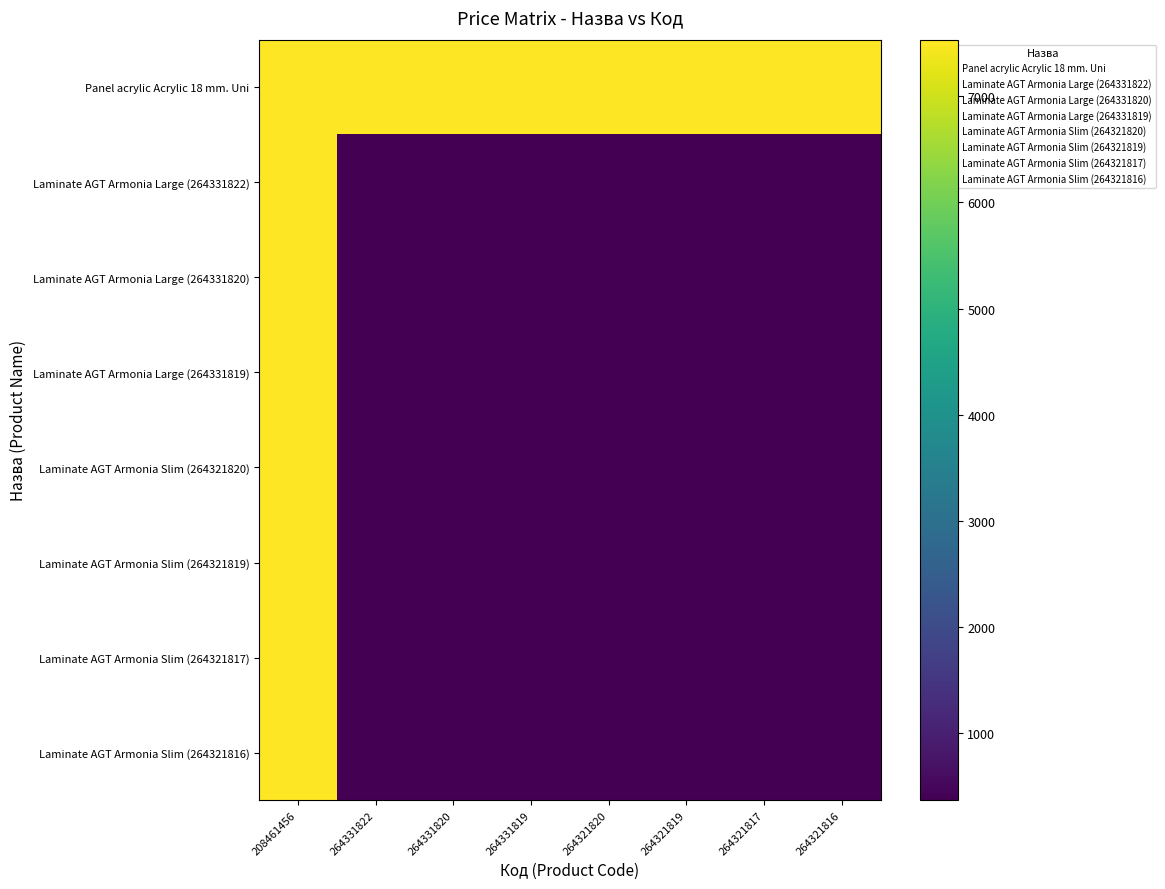

At how many categories does at least one series exceed 2234?

8